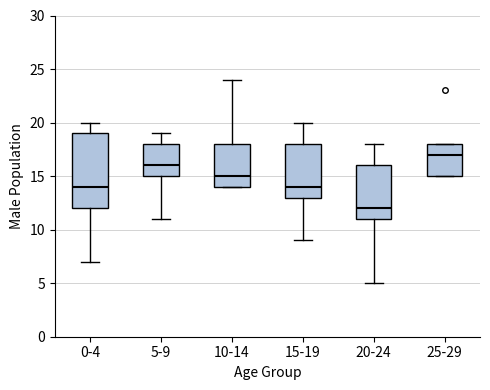

Which box is the tallest, from its lower edge to its upper edge?

0-4